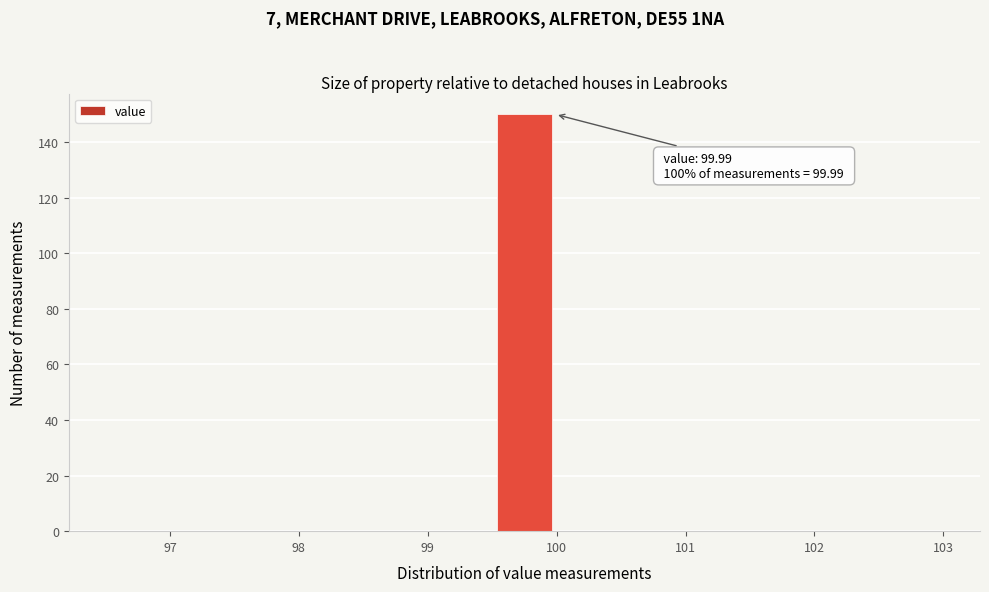

Over which range of the x-axis is the bar tallest?

99.5 to 100.0